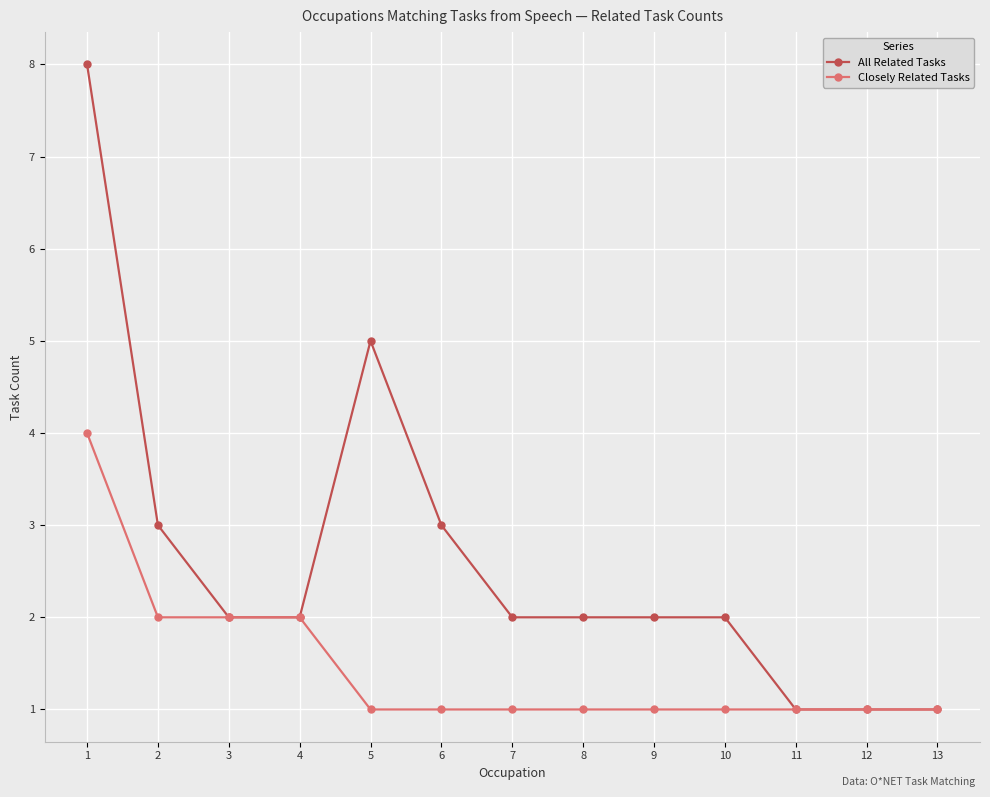

The Closely Related Tasks series shows 4 at 1. True or false?

True